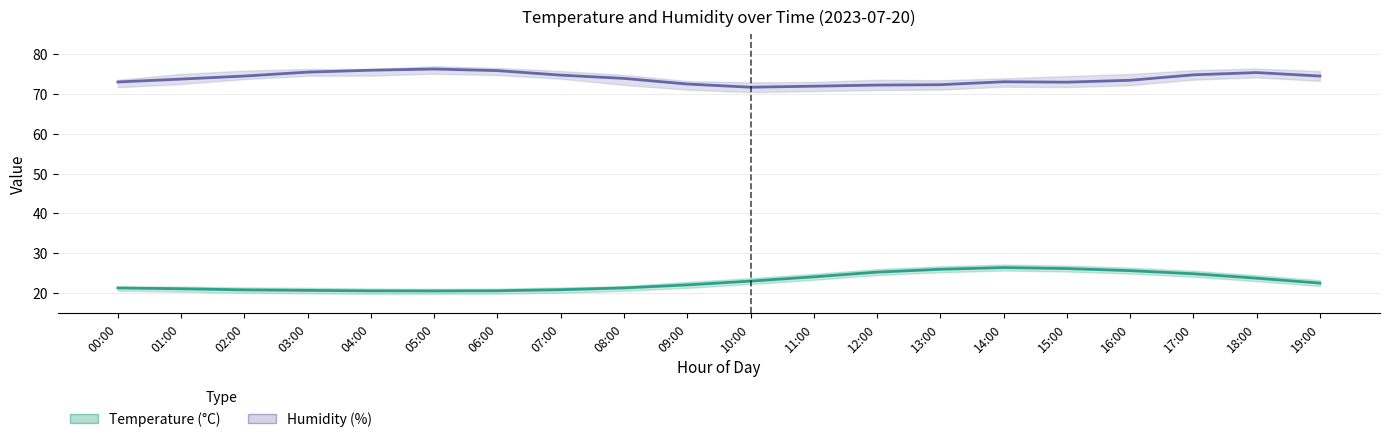

True or false: Humidity (%) has more than 2 points higher than both neighbors.

True